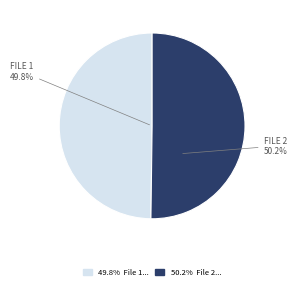

To the nearest percent, what percentage of the pie is 20160313031626900_CIIRC-R1_met.fits?

50%